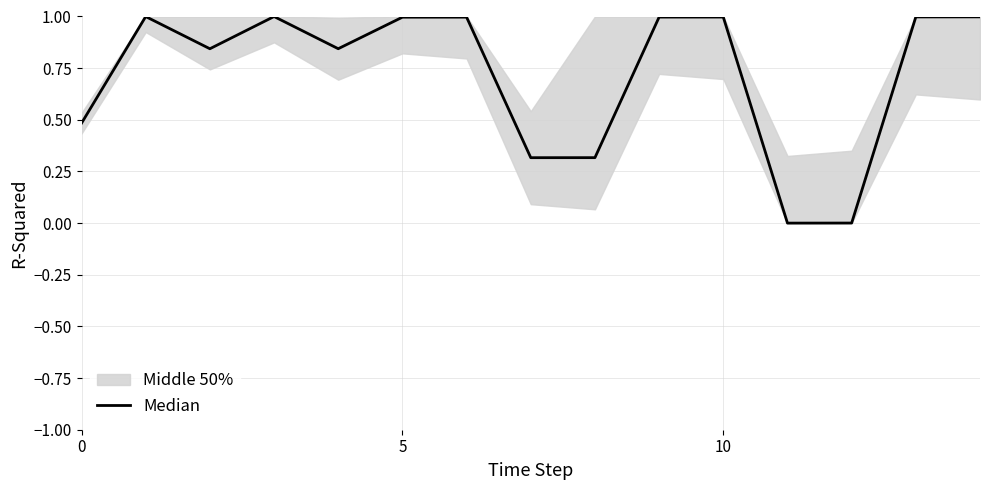

Is it true that the value at 4 is 0.3?

False